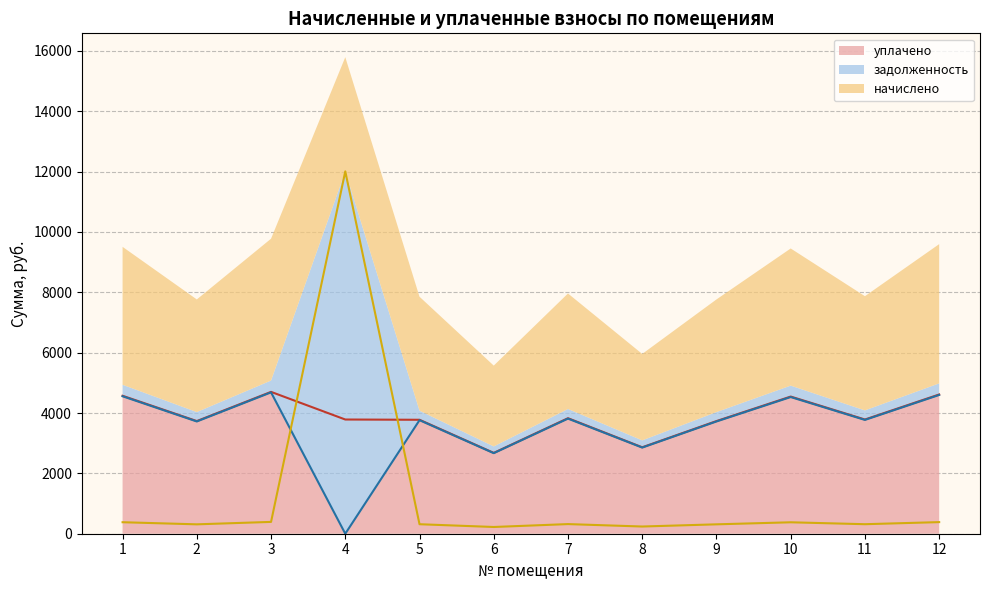

Where do начислено and задолженность first cross each other?

3 and 4